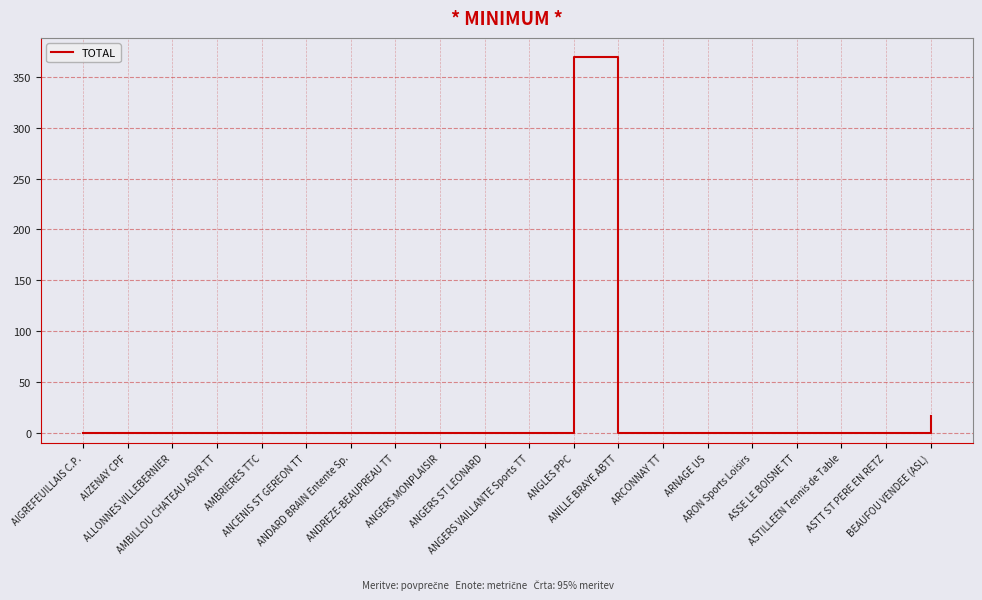

Count the number of data series in this chart.

1